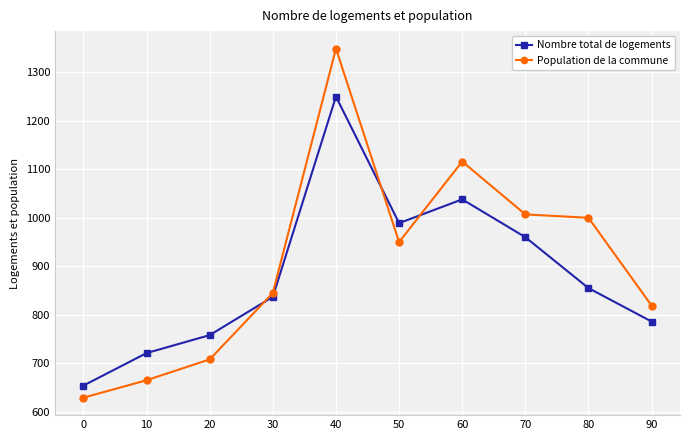

What is the average value of the Nombre total de logements series?

885